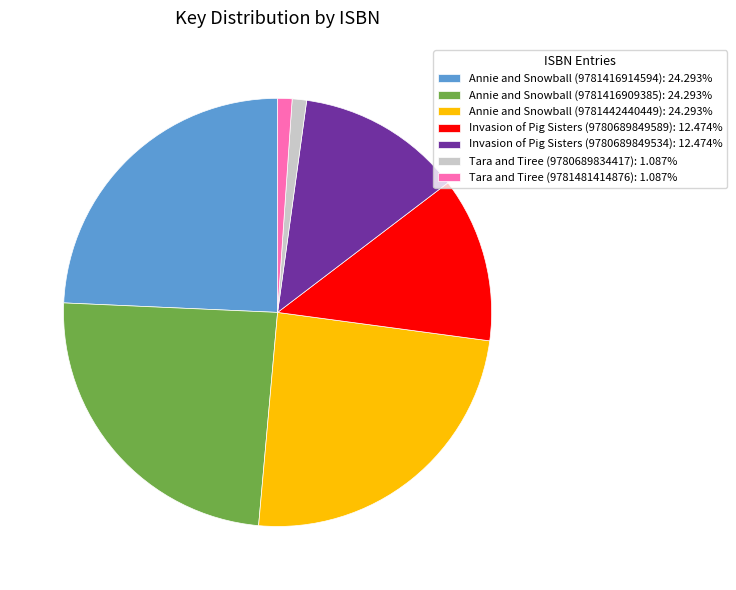

Approximately how many times larger is the value at Tara and Tiree (9781481414876) compared to Invasion of Pig Sisters (9780689849589)?

0.1